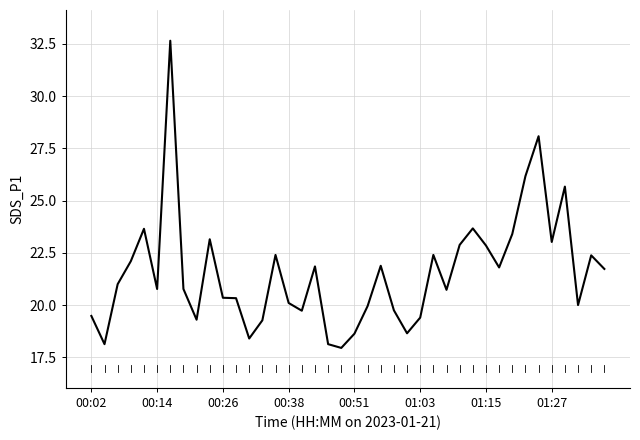

What is the difference between the maximum and minimum values?

14.7